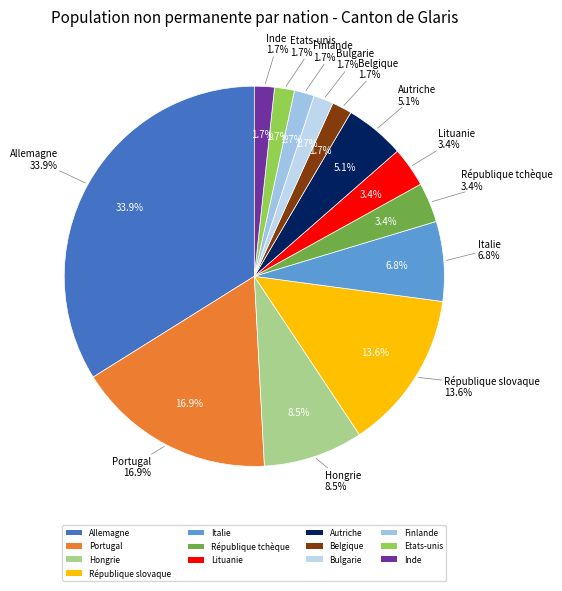

Rank the categories by value from highest to lowest.

Allemagne, Portugal, République slovaque, Hongrie, Italie, Autriche, République tchèque, Lituanie, Belgique, Bulgarie, Finlande, Etats-unis, Inde